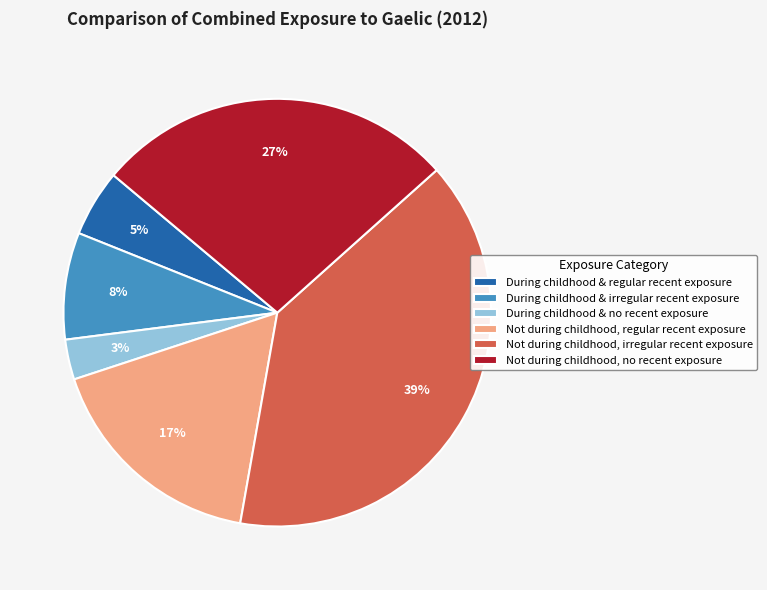

To the nearest percent, what is the difference between the largest and smallest slice percentages?

36%